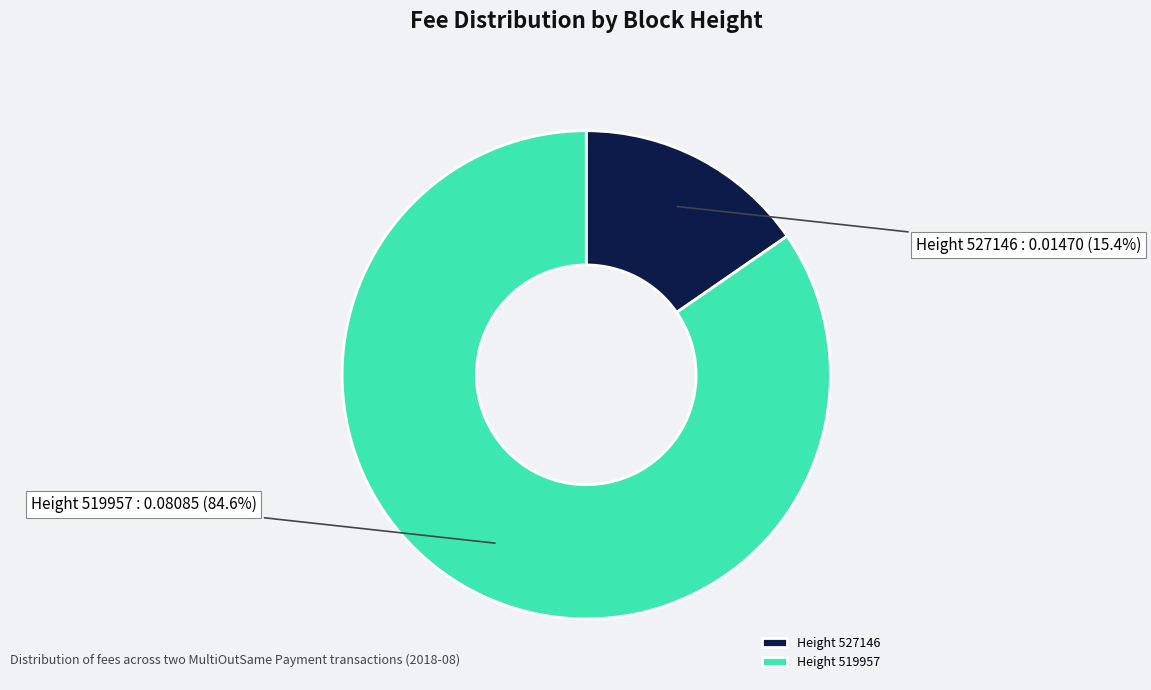

Which slice is the smallest?

Height 527146